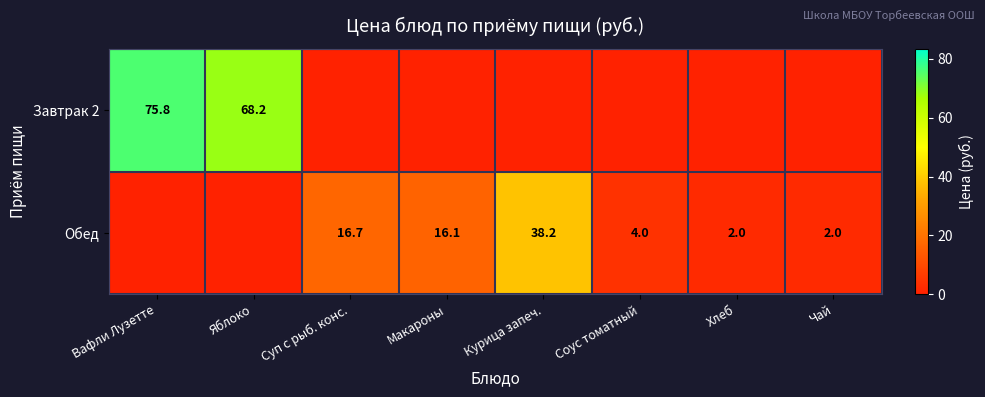

The Завтрак 2 series shows 44.7 at Яблоко. True or false?

False